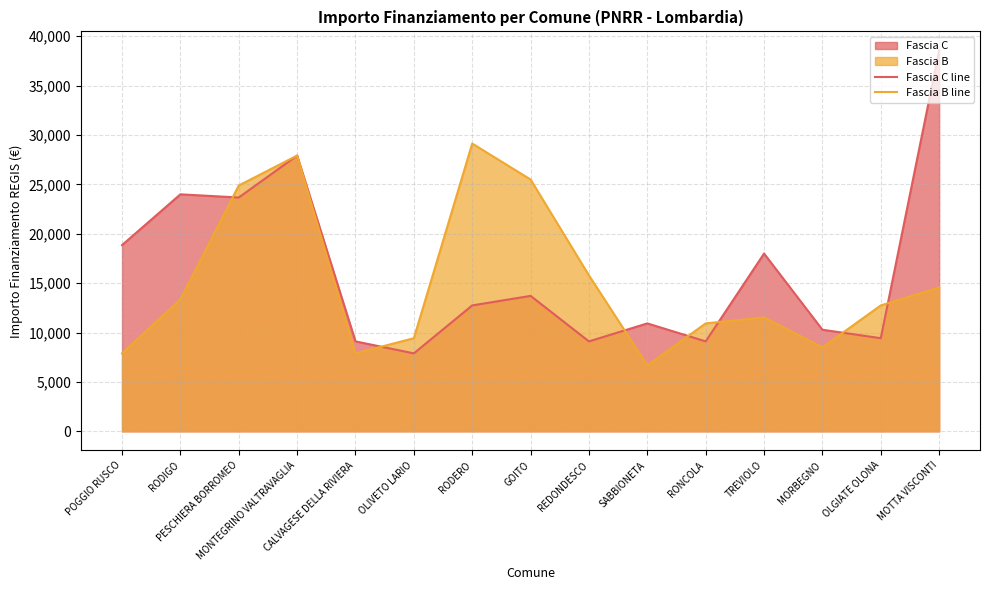

What is the label of the 7th point from the left?

RODERO